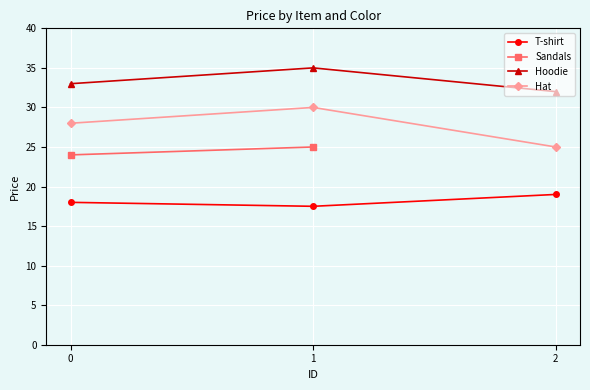

Is it true that T-shirt equals 19.0 at 2?

True